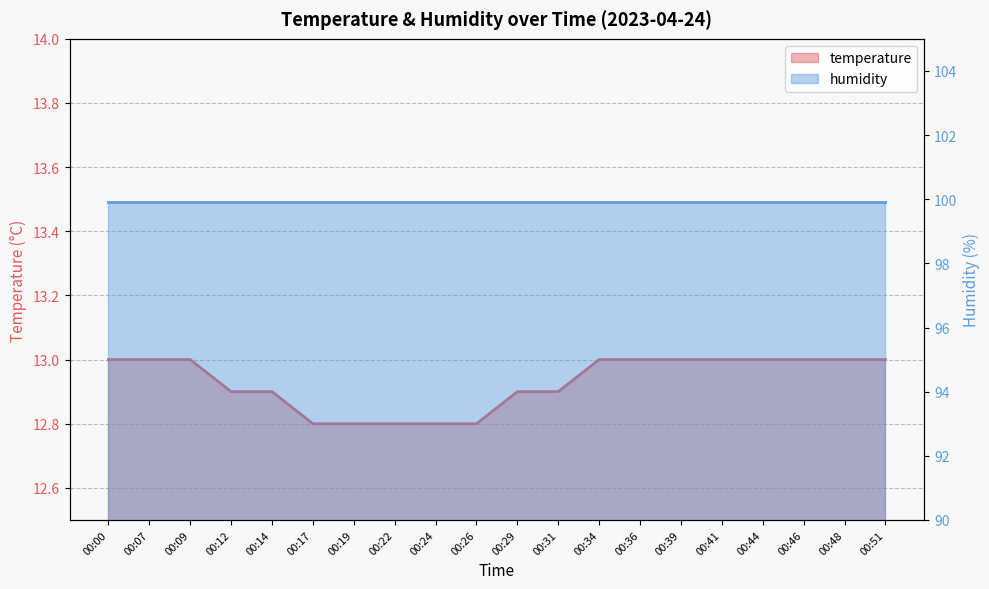

True or false: the data shows 5.9 at 00:26.

False